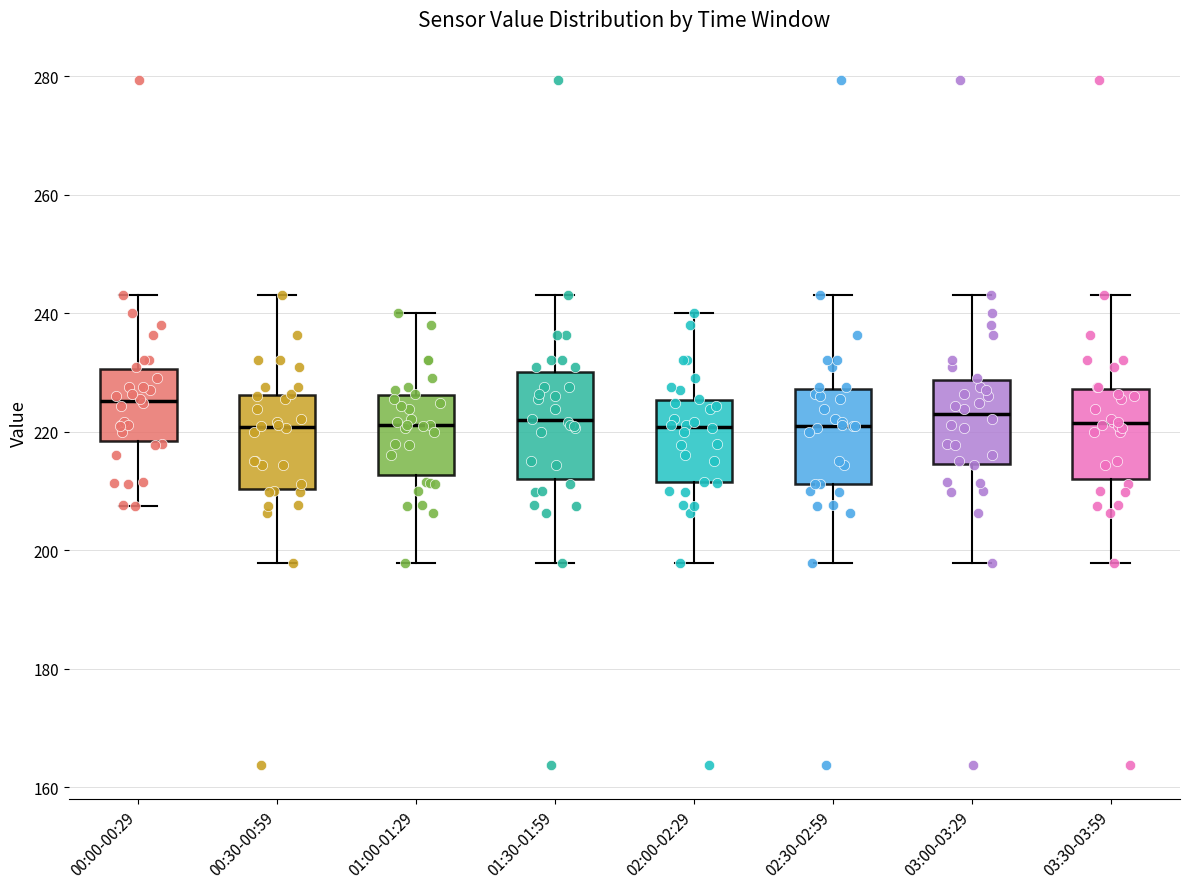

Which box has the highest median line?

00:00-00:29